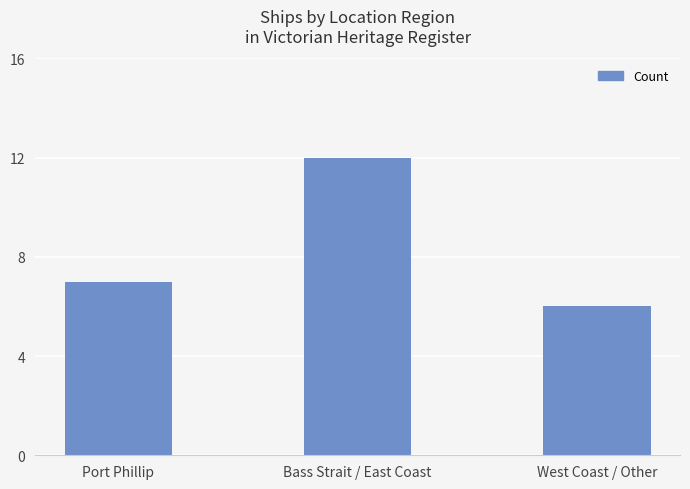

List the labels in order of value, smallest first.

West Coast / Other, Port Phillip, Bass Strait / East Coast